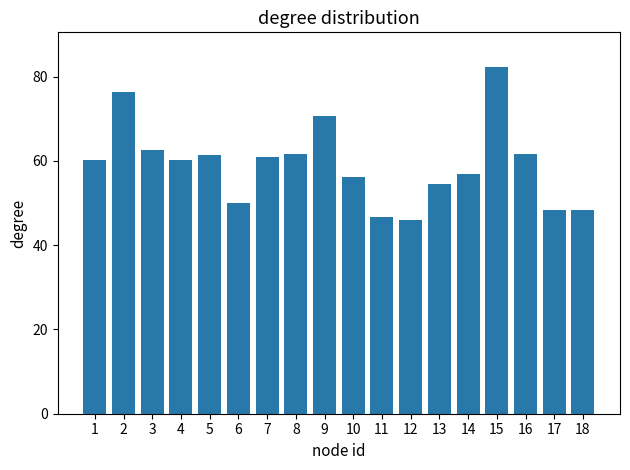

At which category does the chart reach its peak across all series?

15